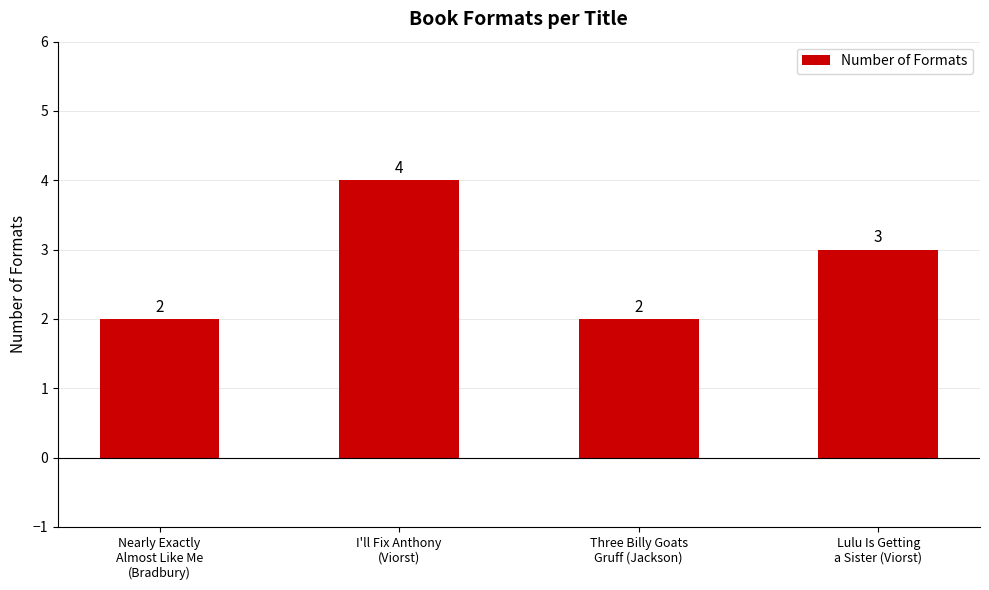

What is the value of the 2nd bar from the left?

4